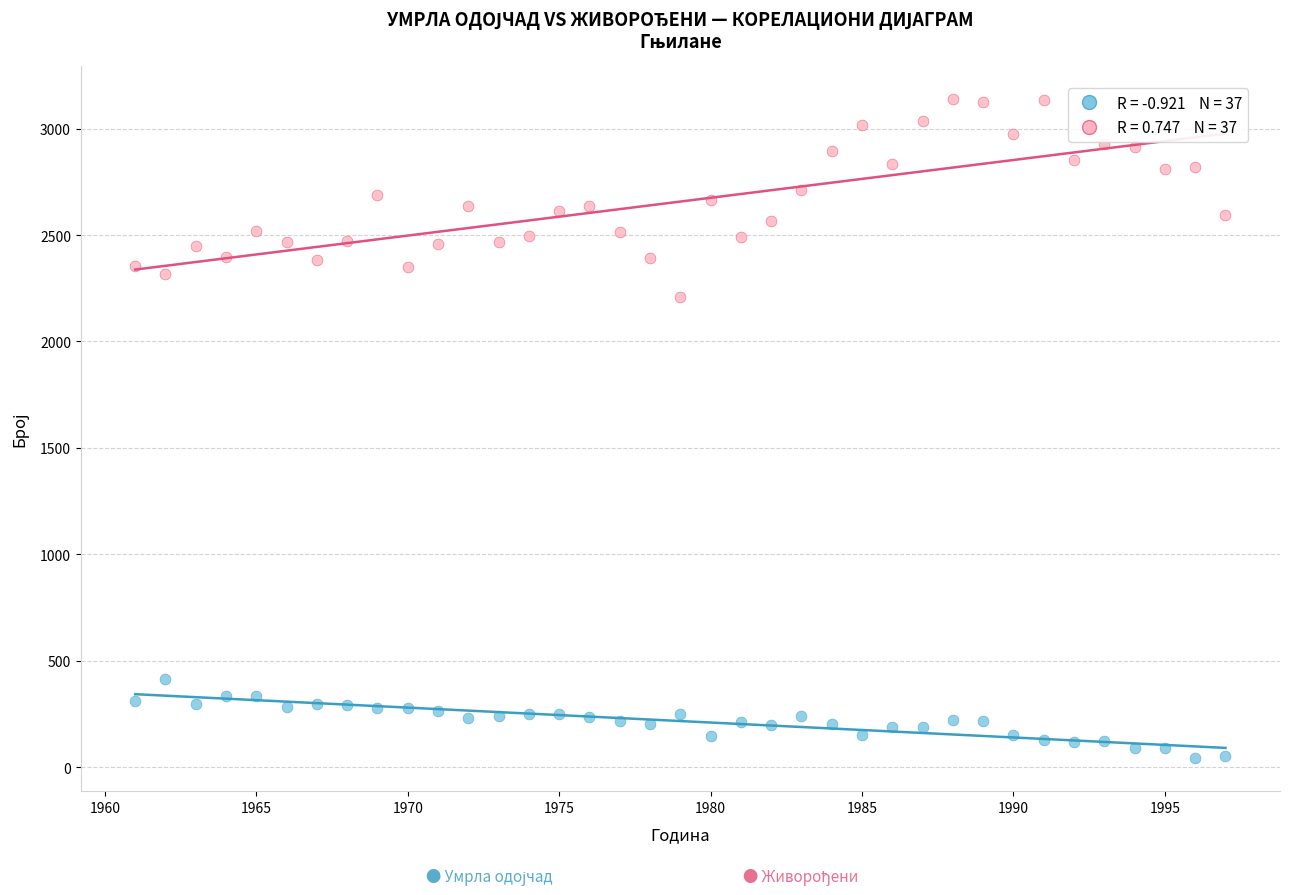

Across all data points, what is the range of Y values (max minus min)?

3096